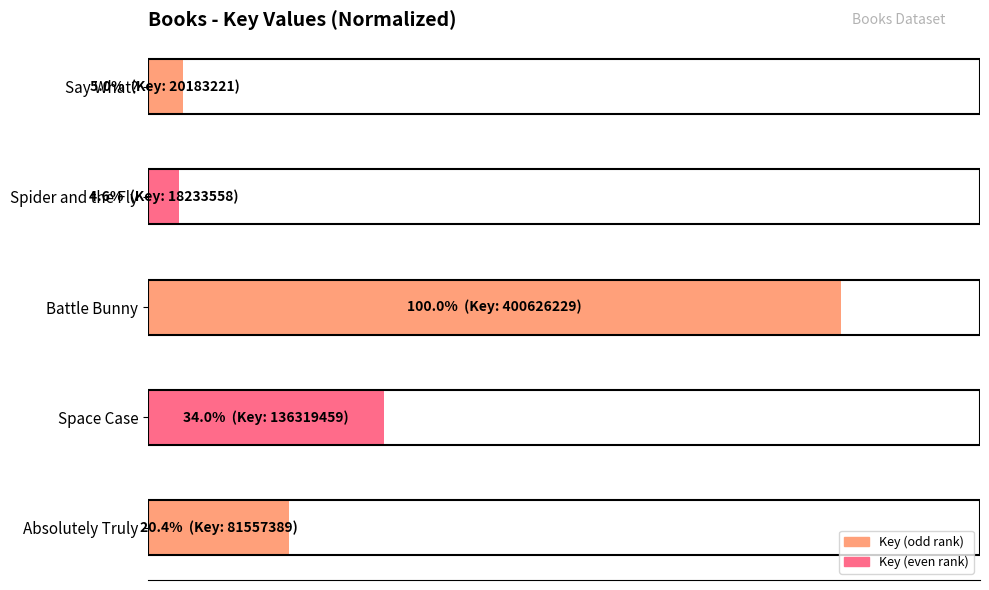

What is the difference between the maximum and minimum values?

95.4